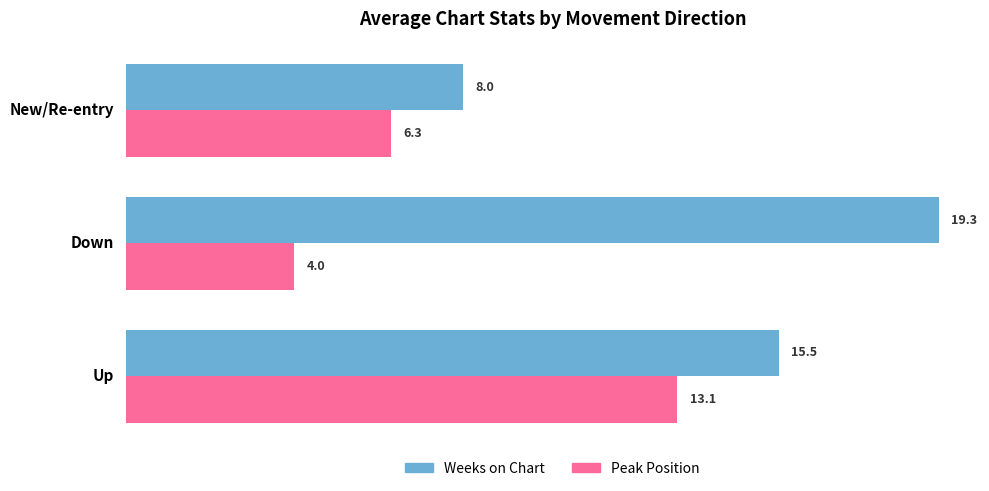

How many data points does each series have?

3